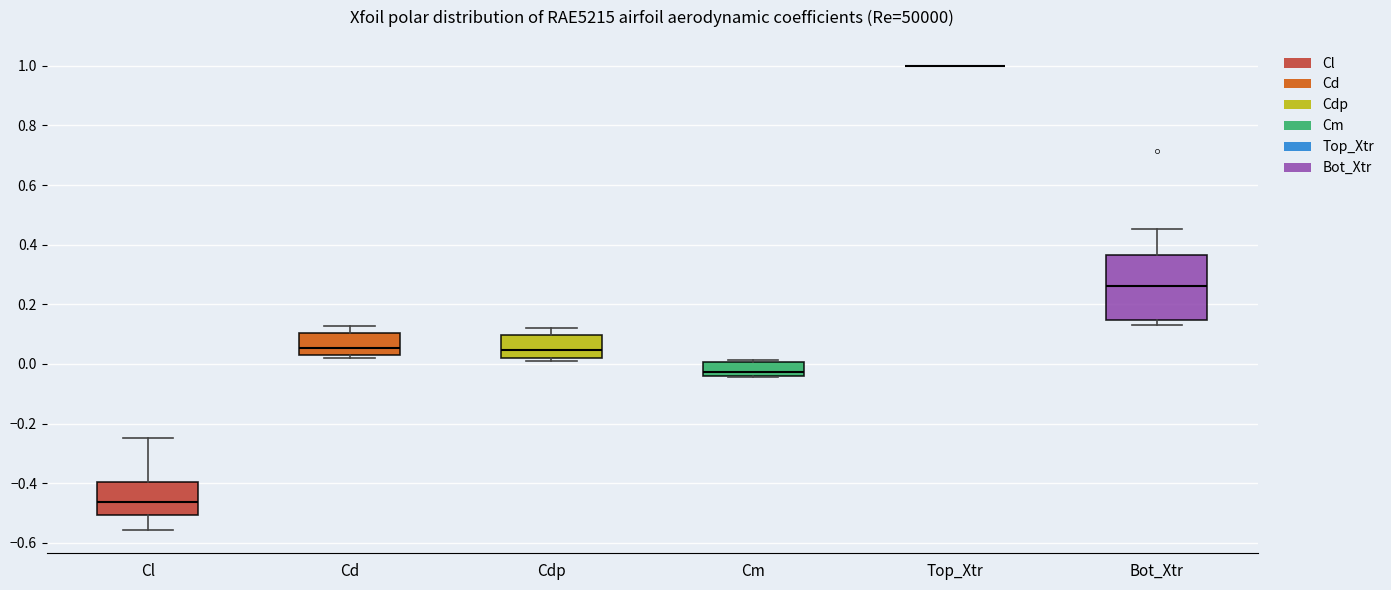

Comparing the boxes themselves (not the whiskers), which one is the tallest?

Bot_Xtr